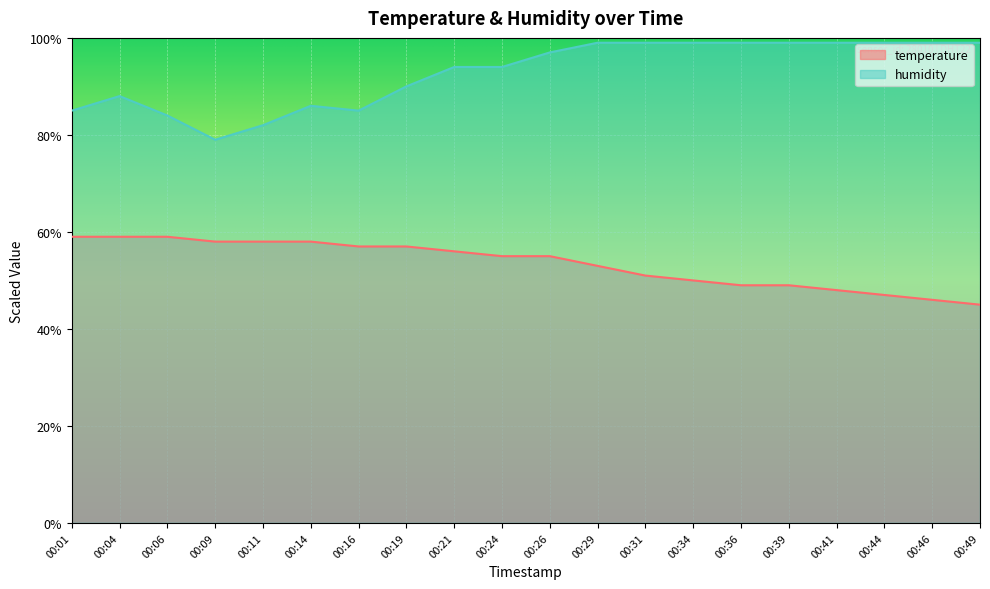

Is the value of humidity at 00:46 greater than the value of temperature at 00:14?

Yes